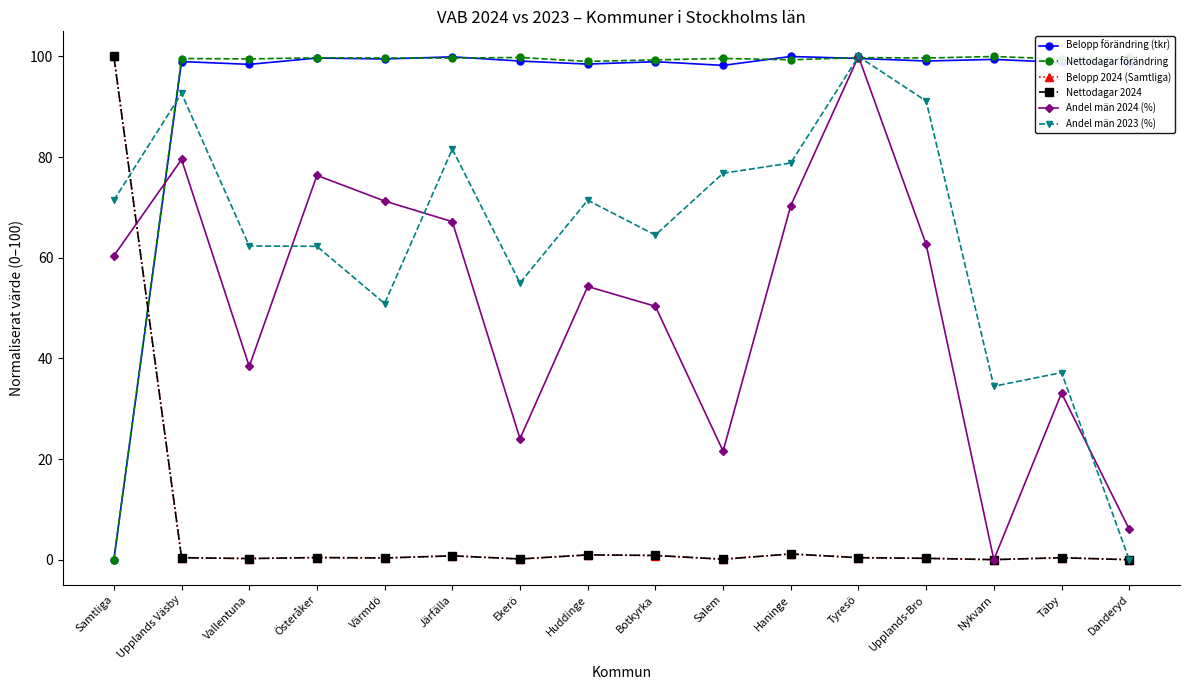

At how many categories does at least one series exceed 75?

16